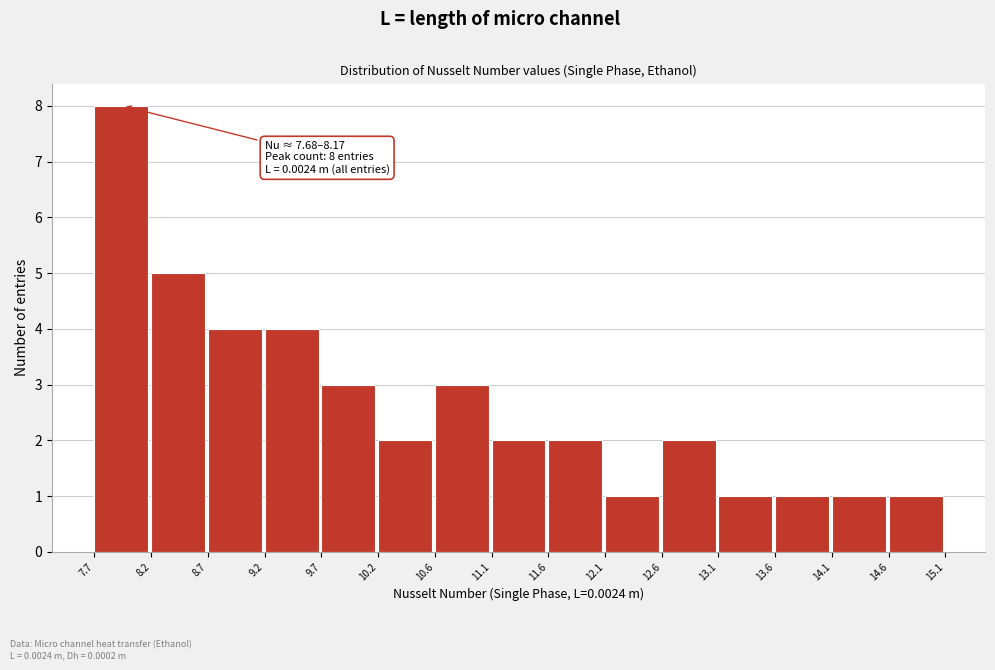

Which range on the x-axis has the tallest bar?

7.7 to 8.2